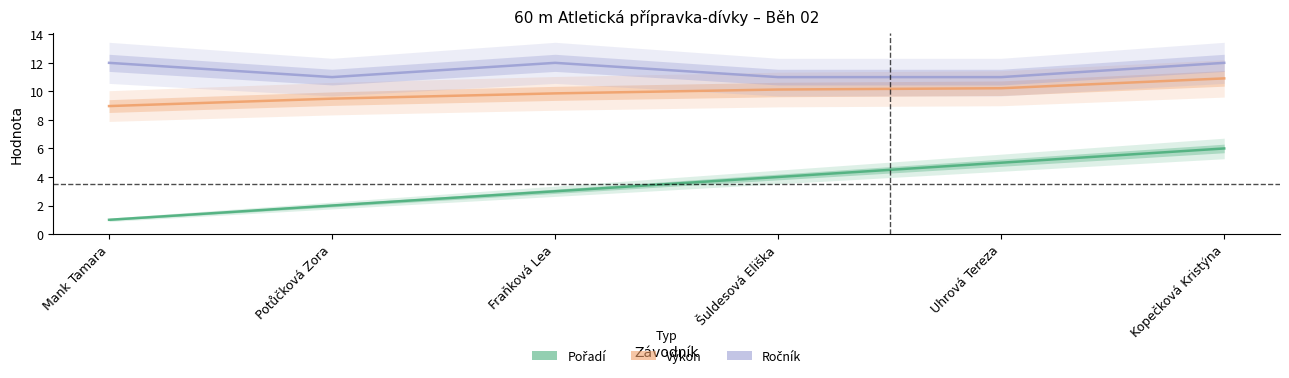

True or false: Ročník and Pořadí cross at least once.

False